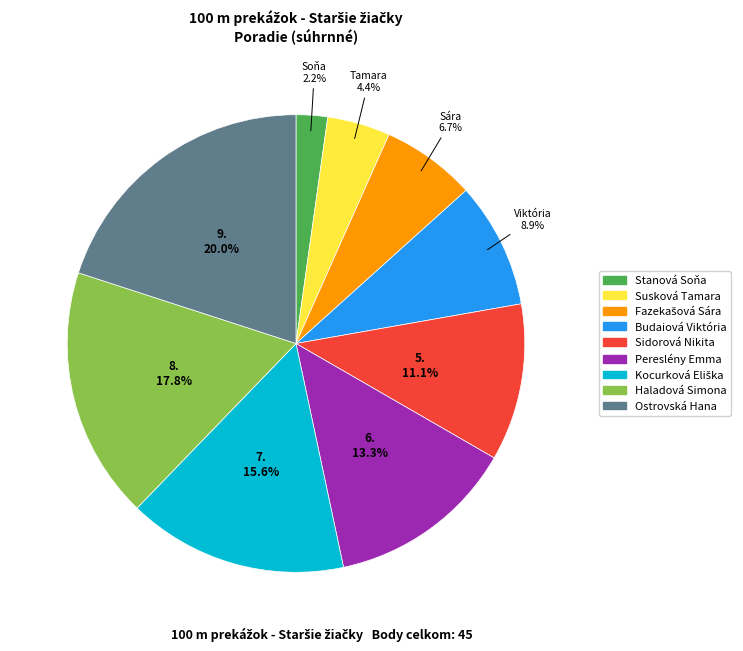

Between Budaiová Viktória and Sidorová Nikita, which is larger?

Sidorová Nikita